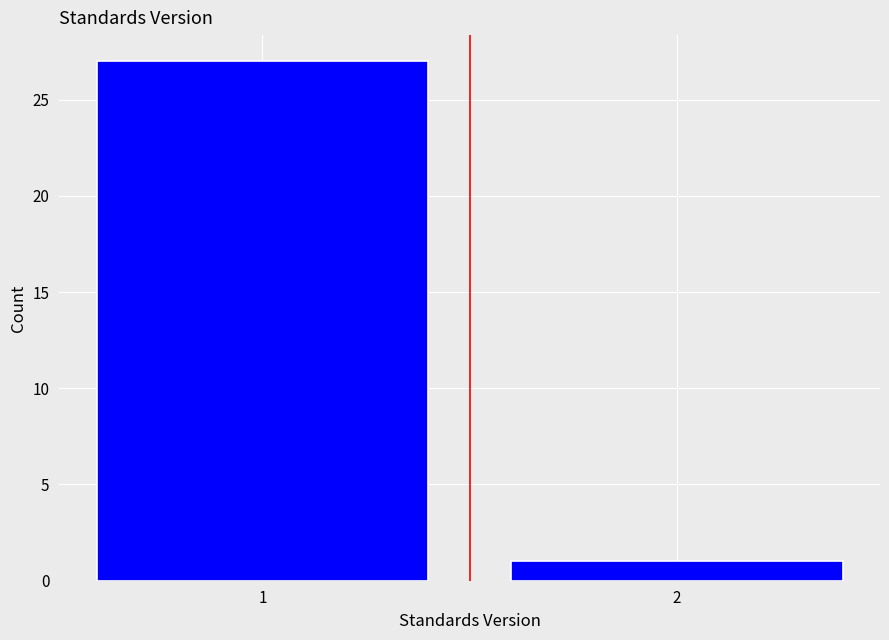

Reading left to right, extract all data points from this chart.

27	1